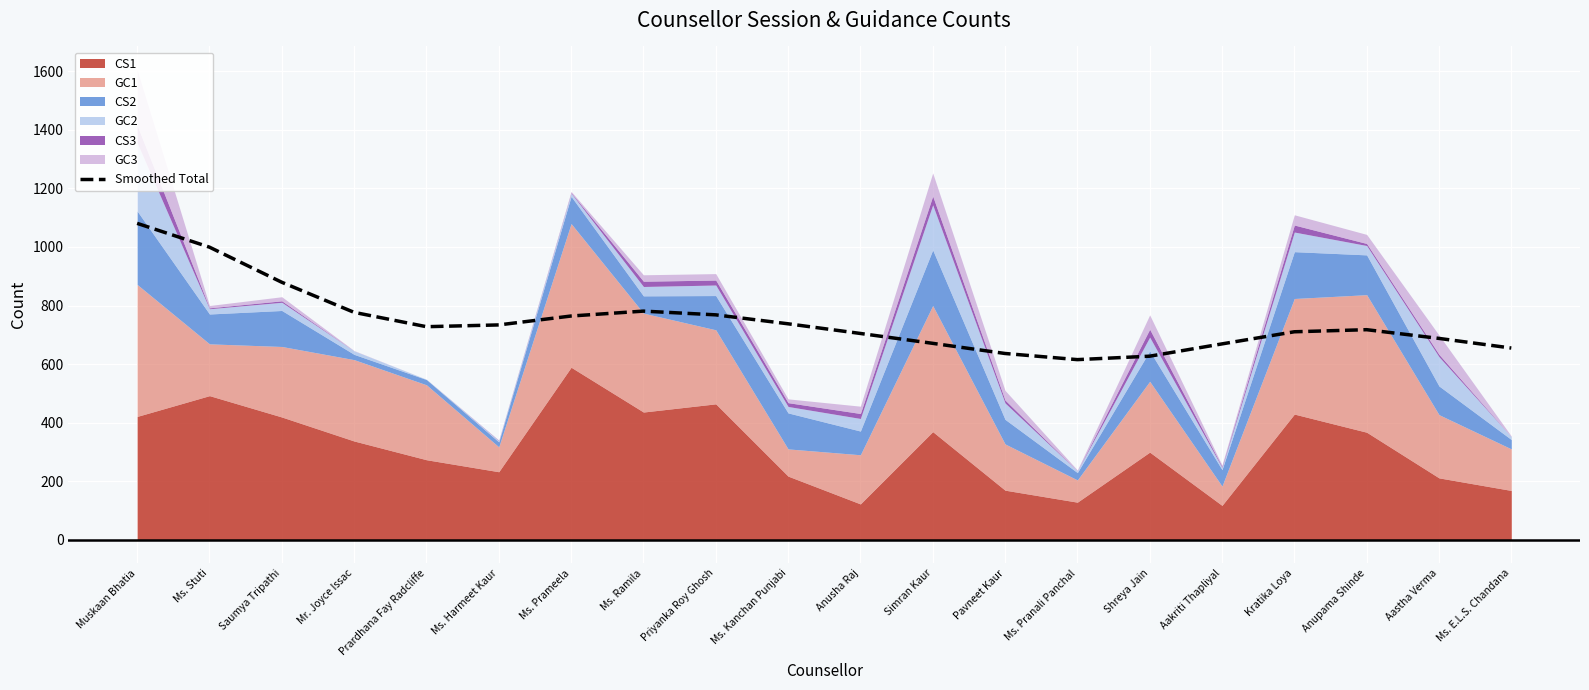

Which category has the lowest value across all series?

Ms. Pranali Panchal